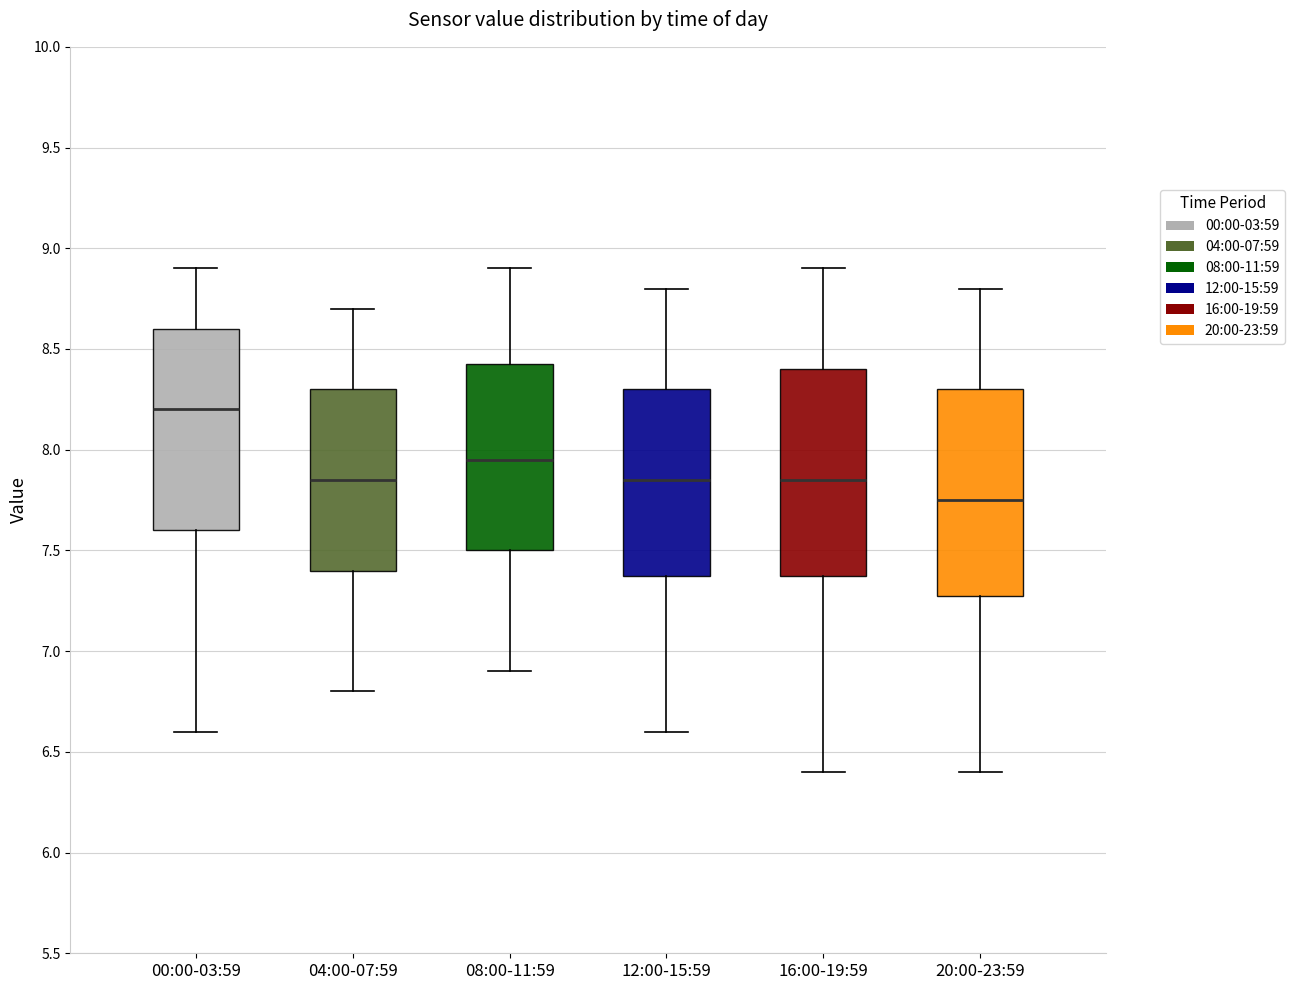

Which box has the lowest median line?

20:00-23:59